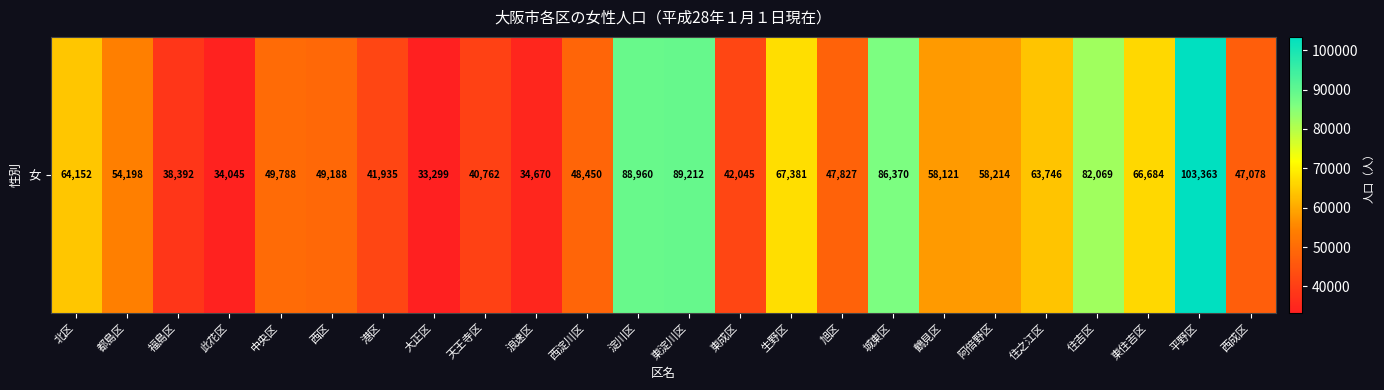

At which category does the chart reach its peak across all series?

平野区